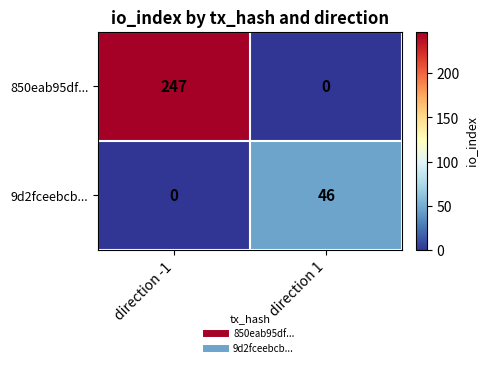

Where is 850eab95df... nearest to the value 123?

direction 1